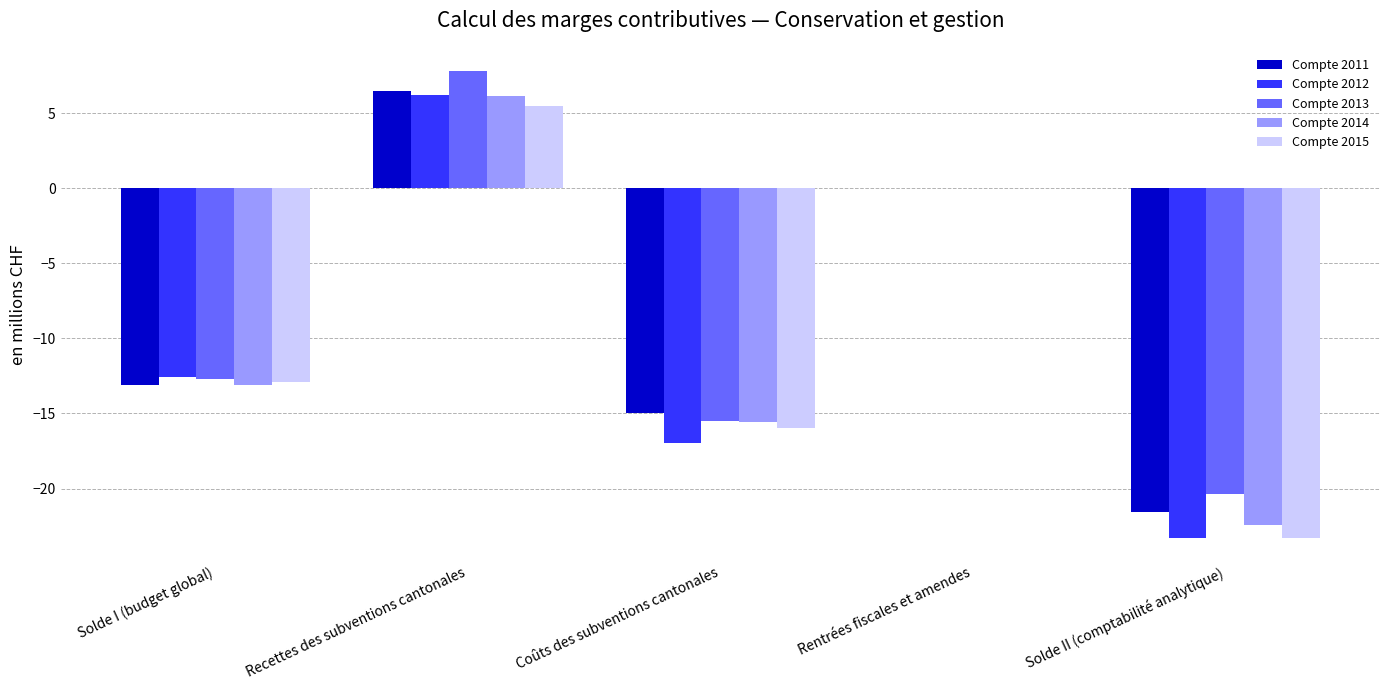

What is the sum of all Compte 2014 values?

-44.9